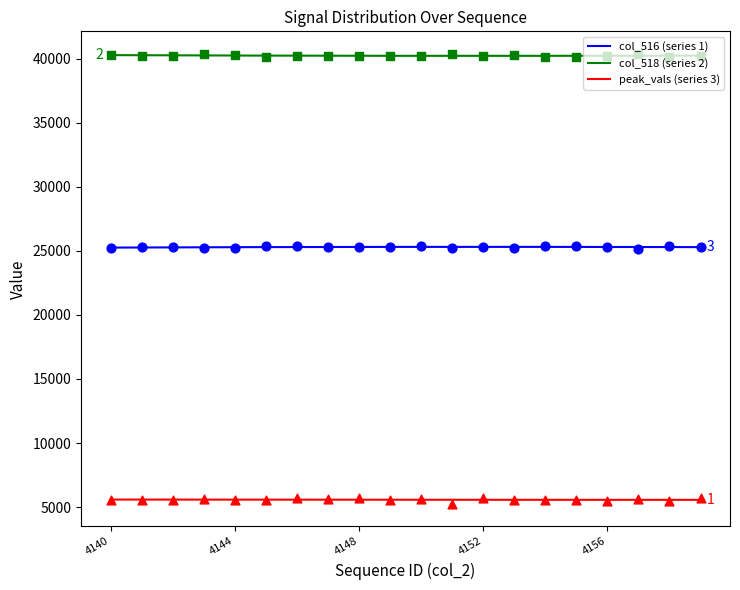

Is the value of col_516 at 4146 greater than the value of col_518 at 4142?

No